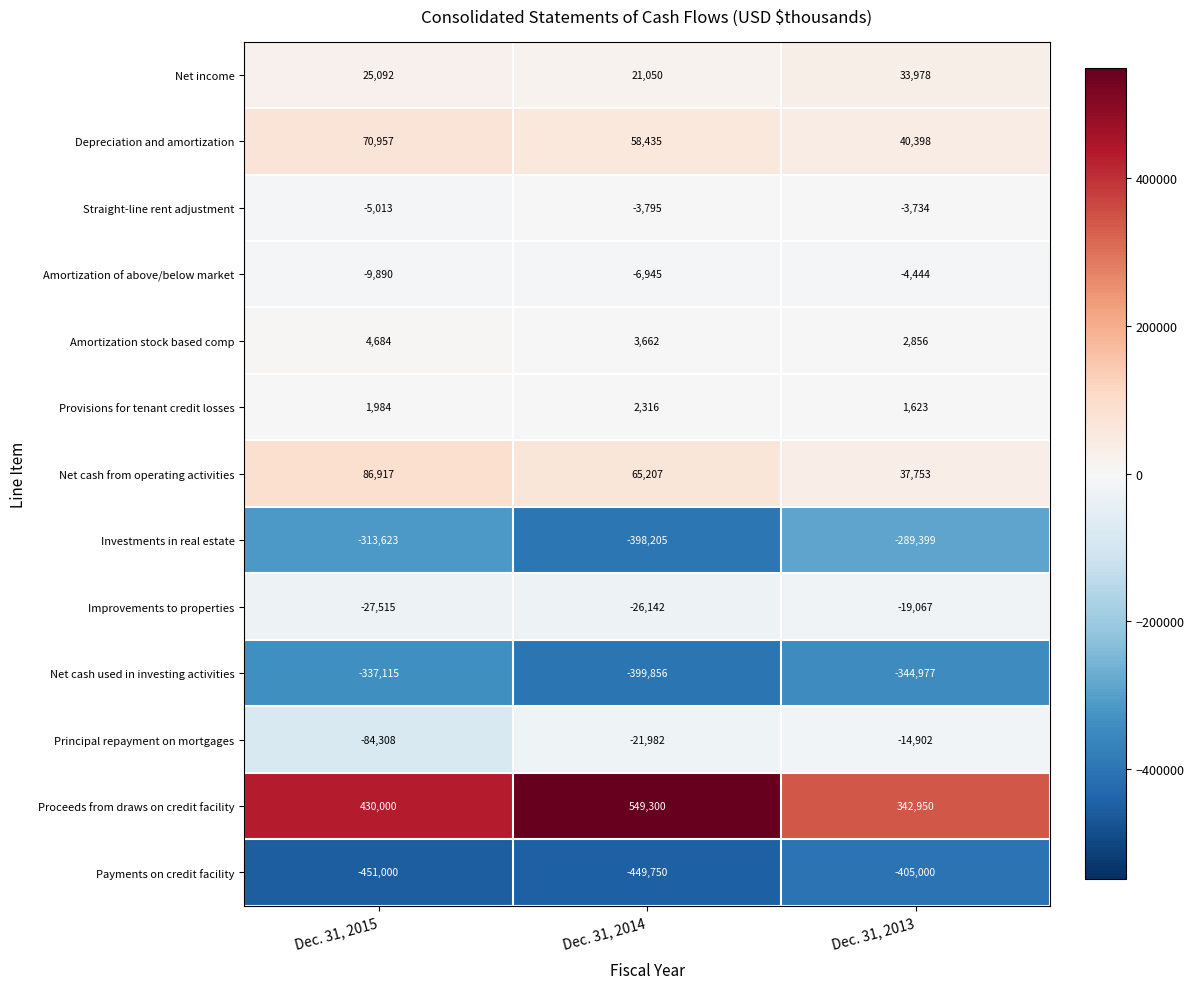

How many Provisions for tenant credit losses values are between 1623 and 2316?

3